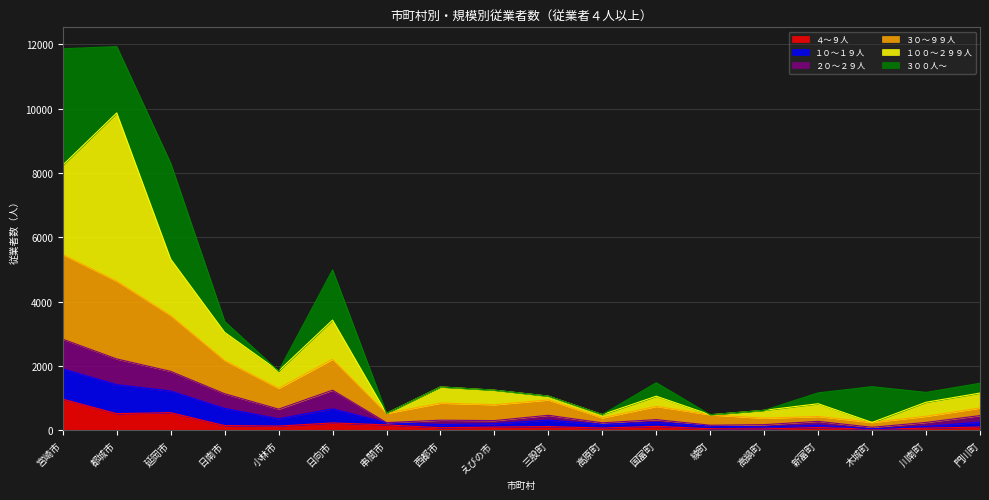

Which category has the highest value in the ４～９人 series?

宮崎市